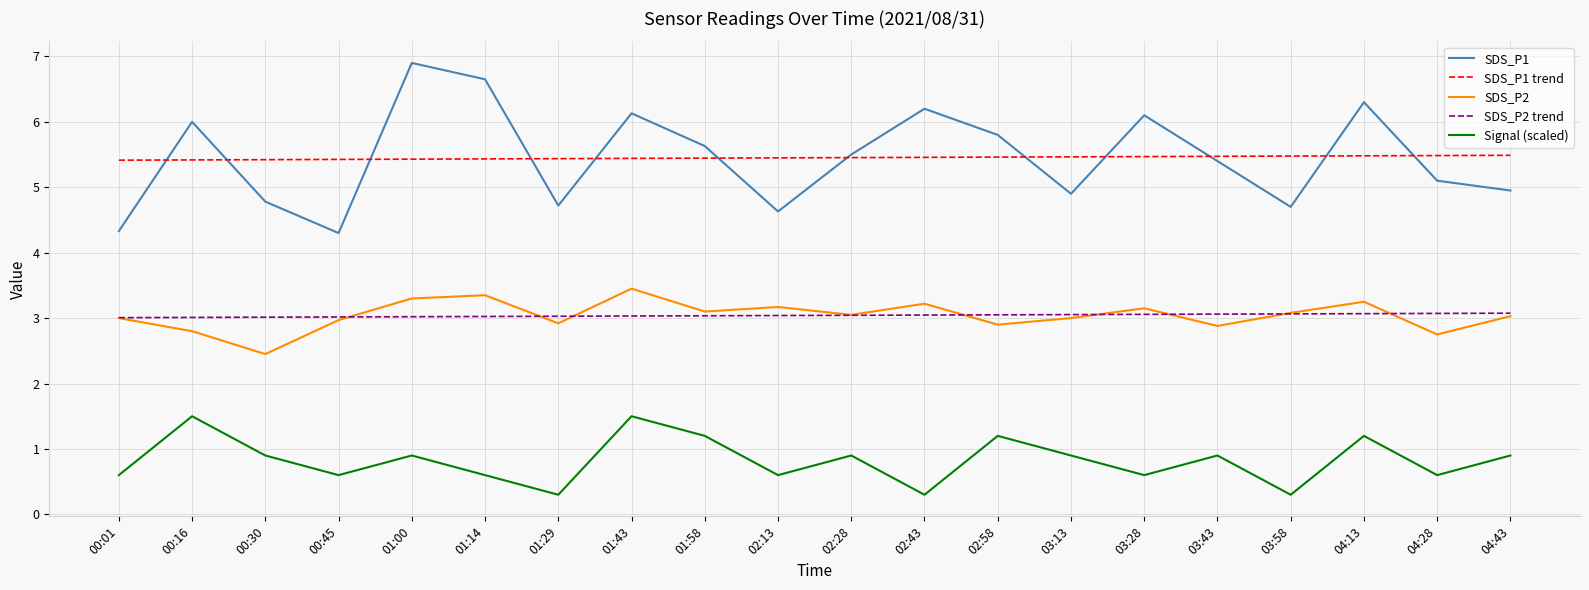

Rank the series by their maximum value, from lowest to highest.

Signal (scaled), SDS_P2 trend, SDS_P2, SDS_P1 trend, SDS_P1